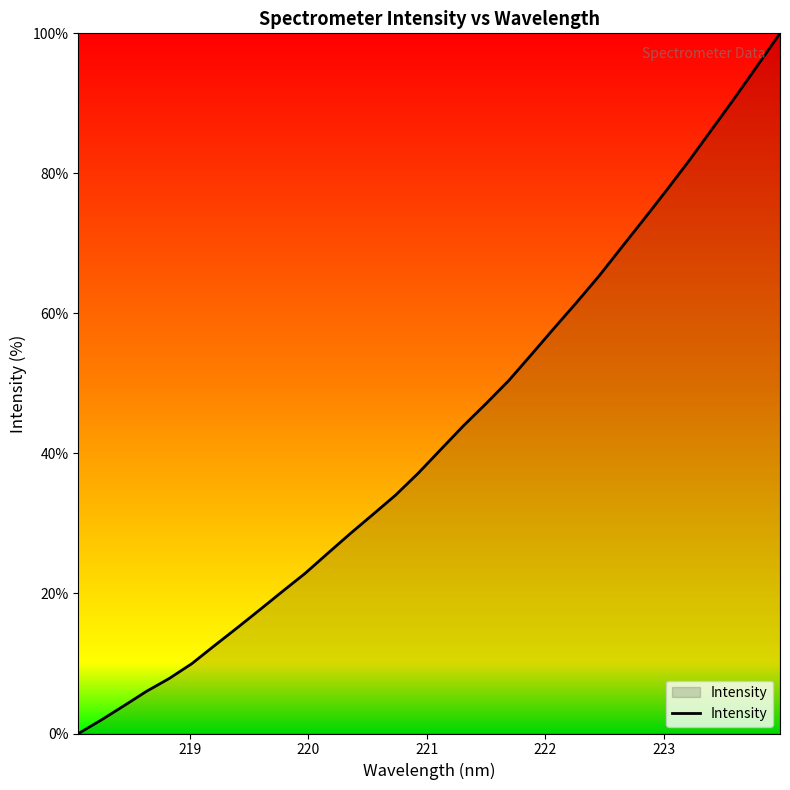

What is the greatest value displayed?

100.0